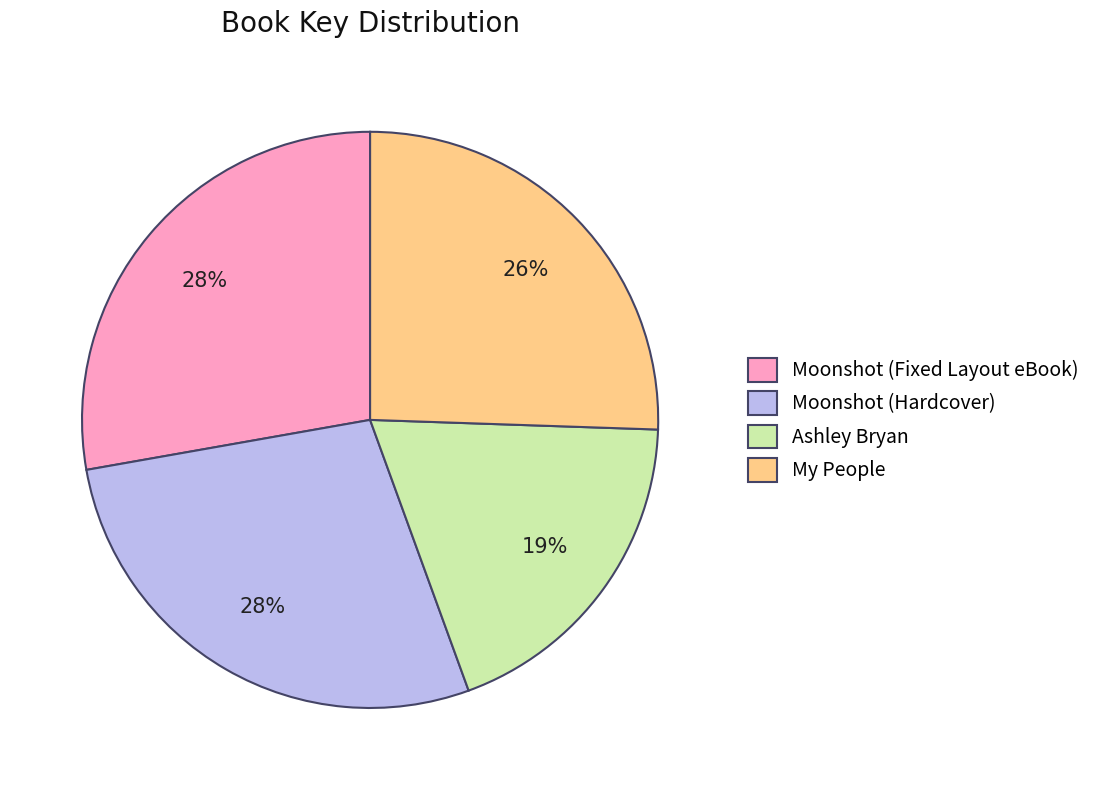

True or false: Ashley Bryan accounts for 31% of the total.

False